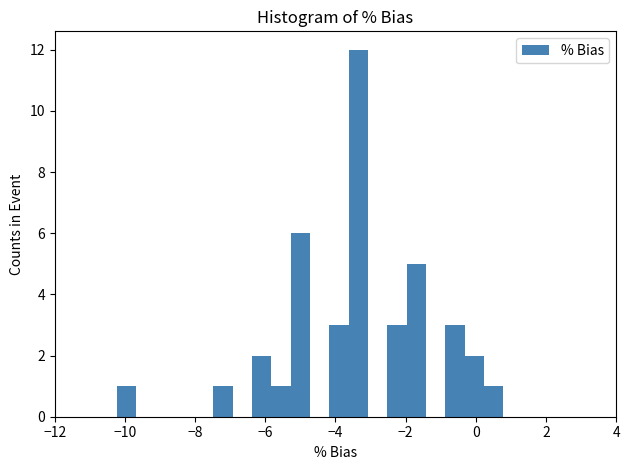

Read against the x-axis, roughly where is the centre of the tallest bar?

-3.4